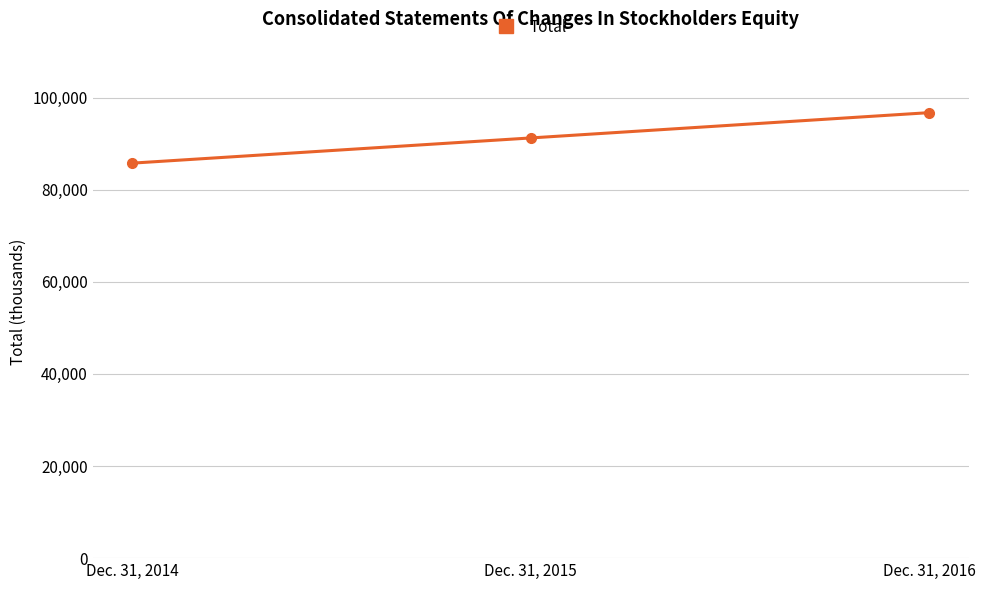

List the labels in order of value, smallest first.

Dec. 31, 2014, Dec. 31, 2015, Dec. 31, 2016